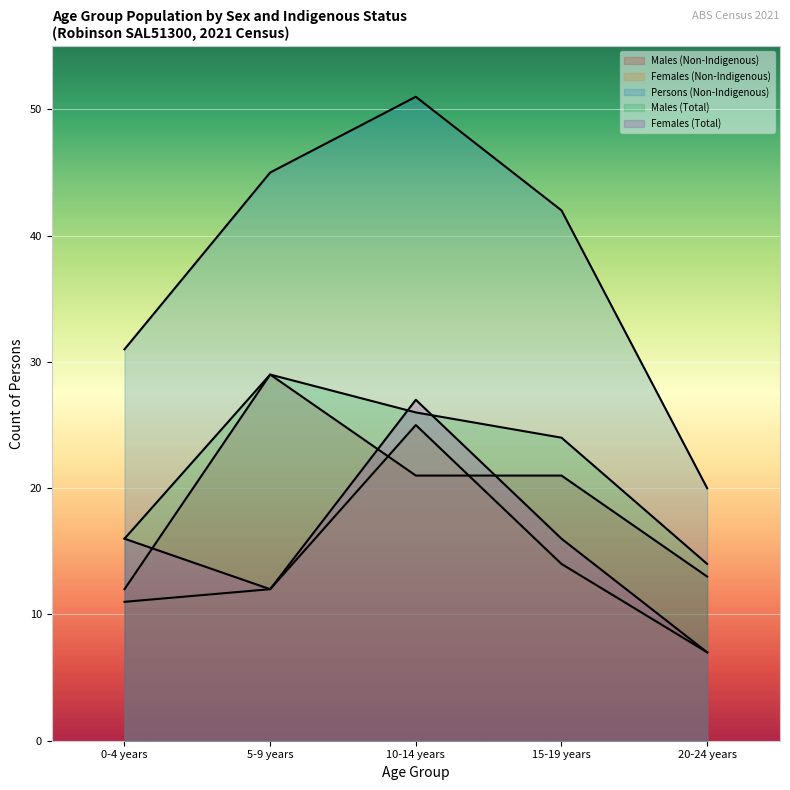

How many values in the Females (Non-Indigenous) series exceed 12?

2